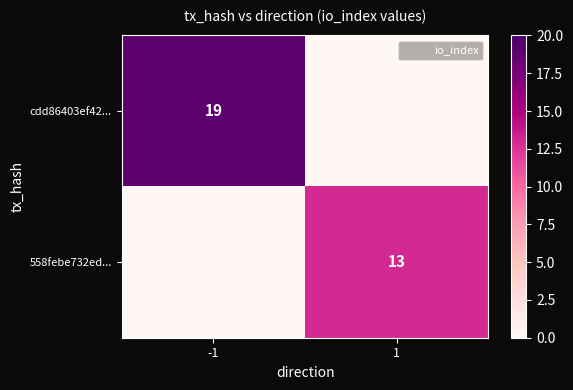

Is the value of 558febe732ed... at 1 greater than the value of cdd86403ef42... at 1?

Yes